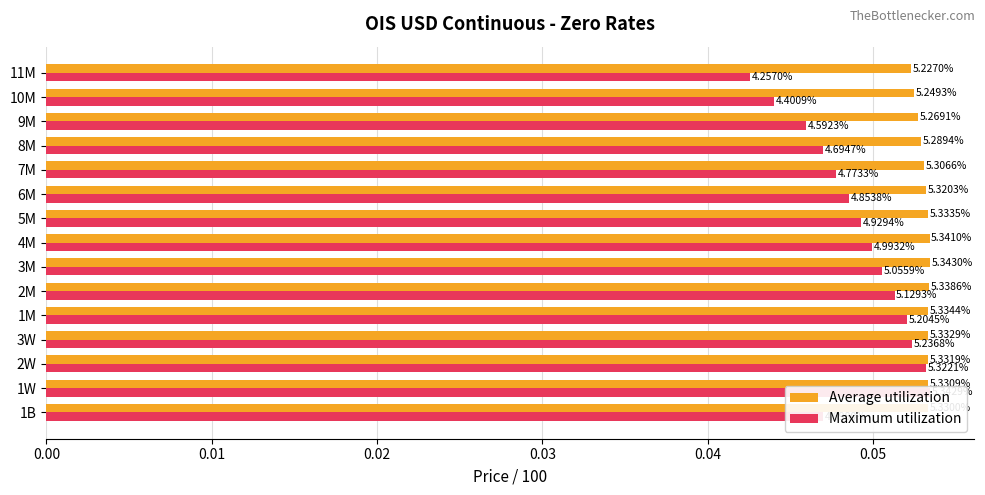

Does the chart contain any negative values?

No